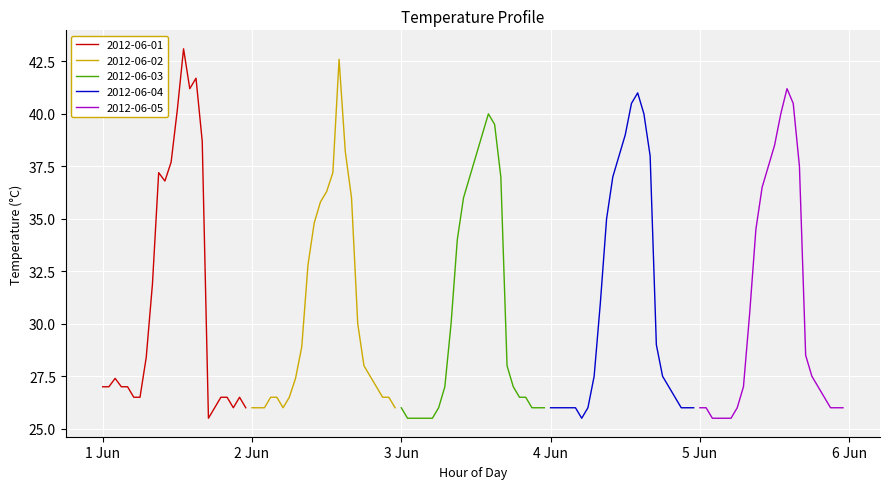

What is the minimum value for 2012-06-01?

25.5